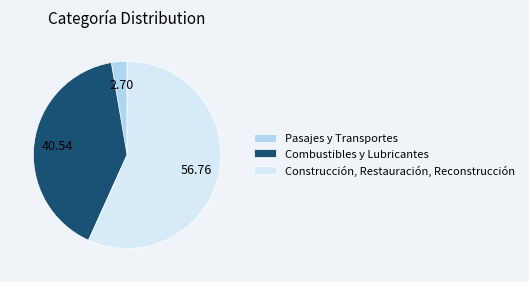

Which slice is the largest?

Construcción, Restauración, Reconstrucción